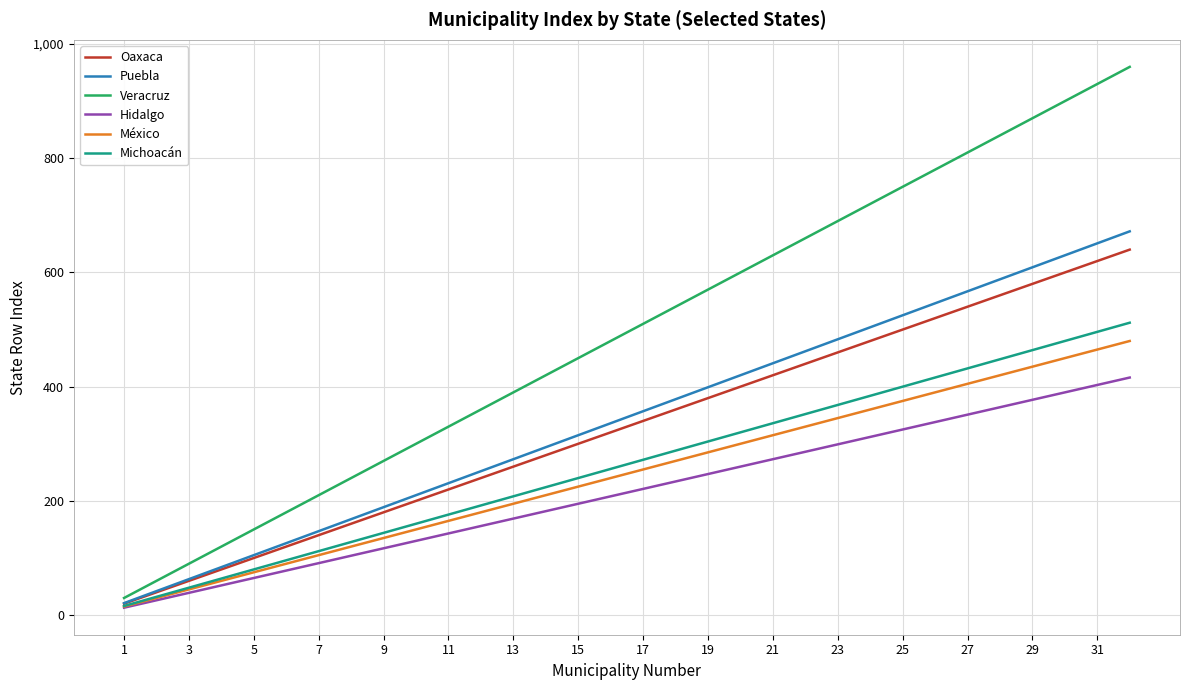

What is the highest value of the México series?

480